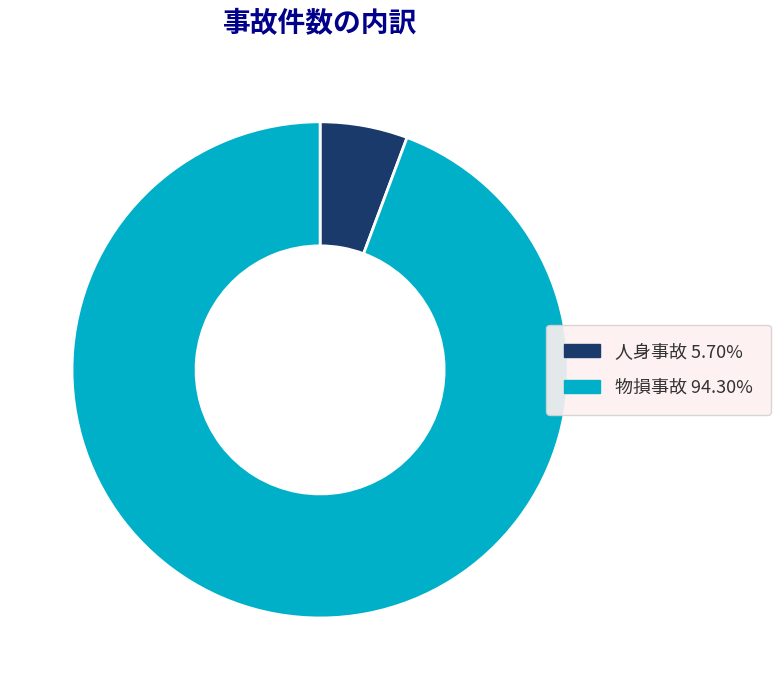

The 人身事故 slice represents 15% of the pie. True or false?

False